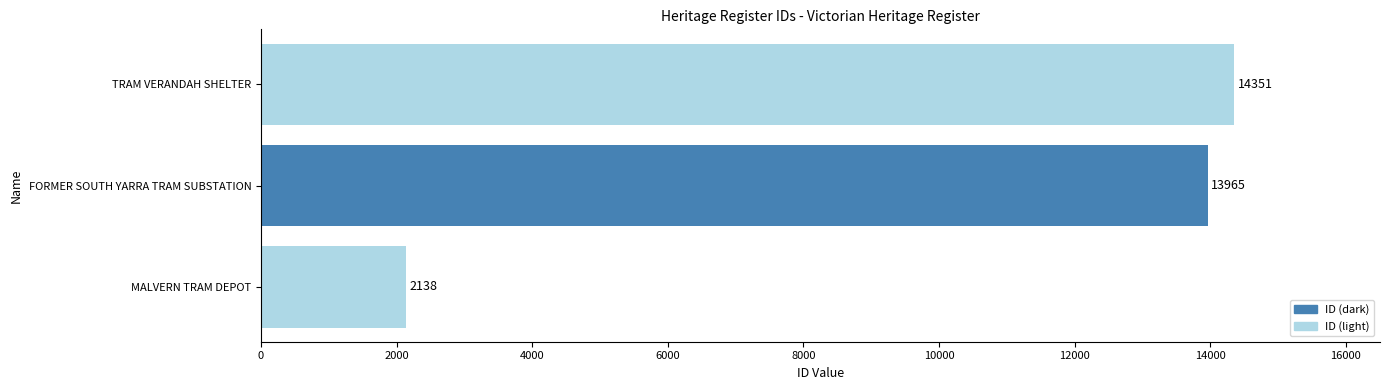

How many bars are there in total?

3